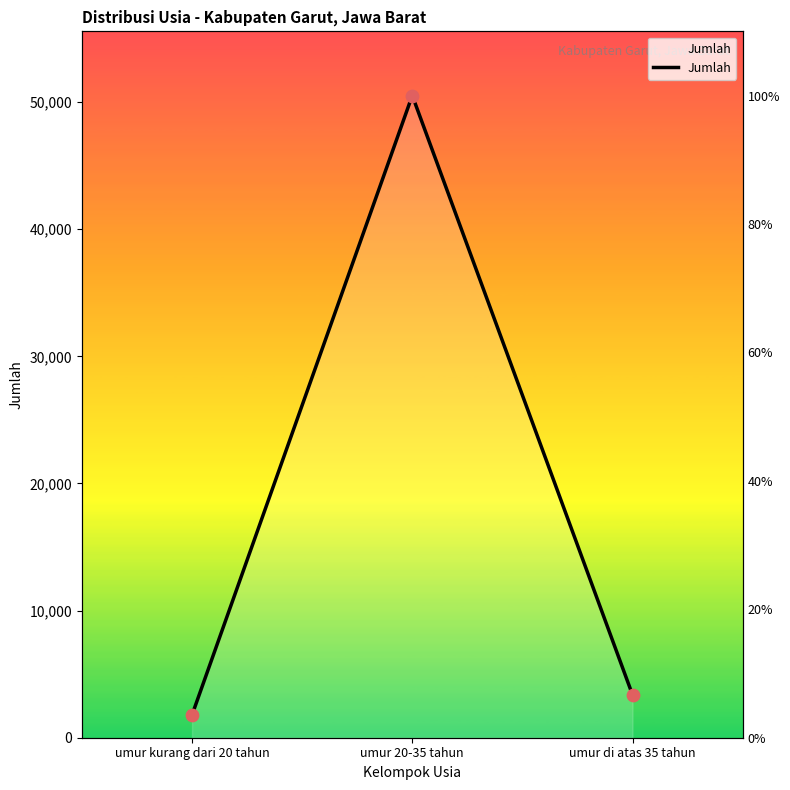

Approximately how many times larger is the value at umur 20-35 tahun compared to umur di atas 35 tahun?

15.0